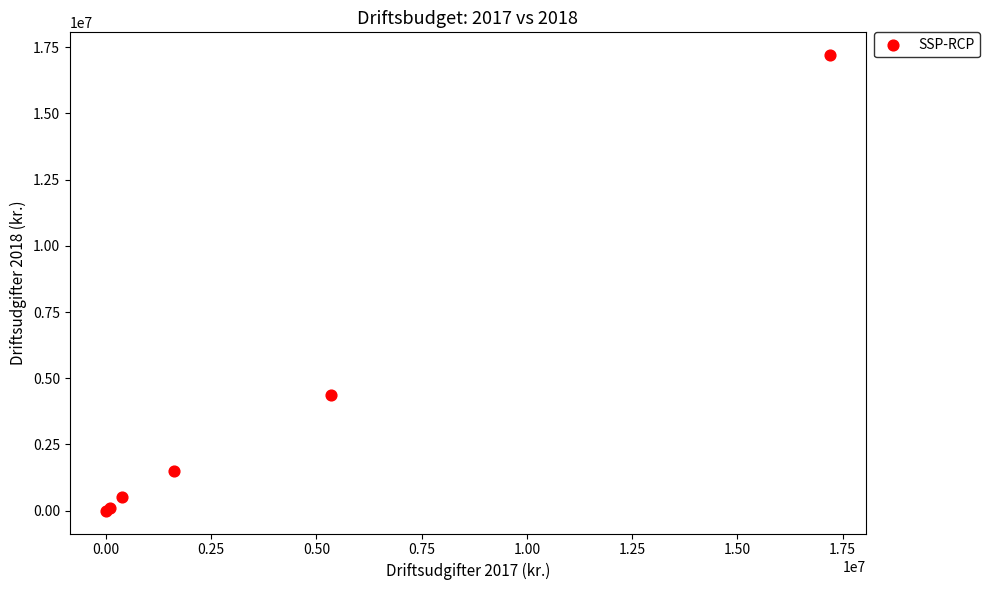

What Y value in the scatter plot is closest to 8598000?

4360000